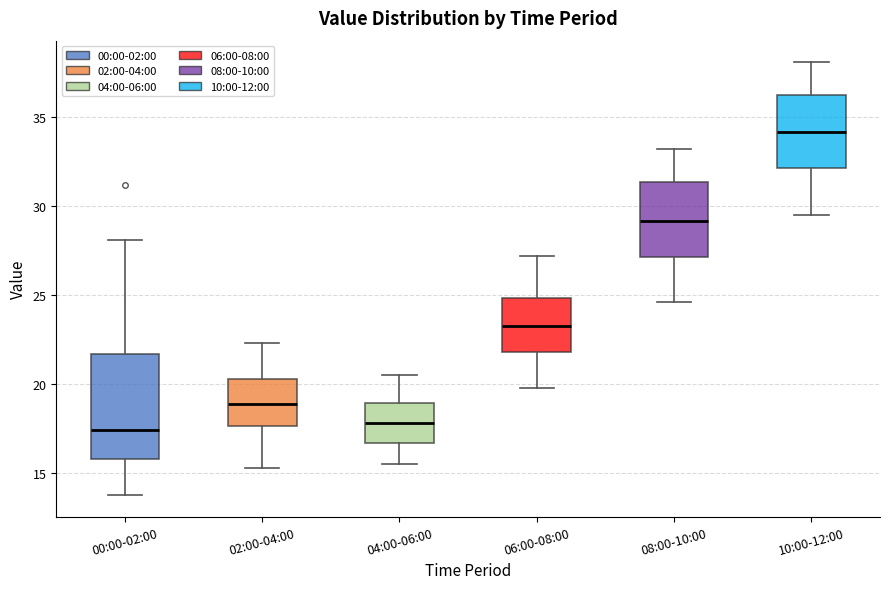

Reading left to right, transcribe this box plot: for each box, give where its median line is, the range the box spans, and where its two whiskers end, as read against the y-axis. The values are not printed on the chart, so give them approximately, as read against the axis.

00:00-02:00: median 17.5, box 16.0 to 21.5, whiskers 14.0 to 28.0
02:00-04:00: median 19.0, box 17.5 to 20.5, whiskers 15.5 to 22.5
04:00-06:00: median 18.0, box 16.5 to 19.0, whiskers 15.5 to 20.5
06:00-08:00: median 23.5, box 22.0 to 25.0, whiskers 20.0 to 27.0
08:00-10:00: median 29.0, box 27.0 to 31.5, whiskers 24.5 to 33.0
10:00-12:00: median 34.0, box 32.0 to 36.5, whiskers 29.5 to 38.0